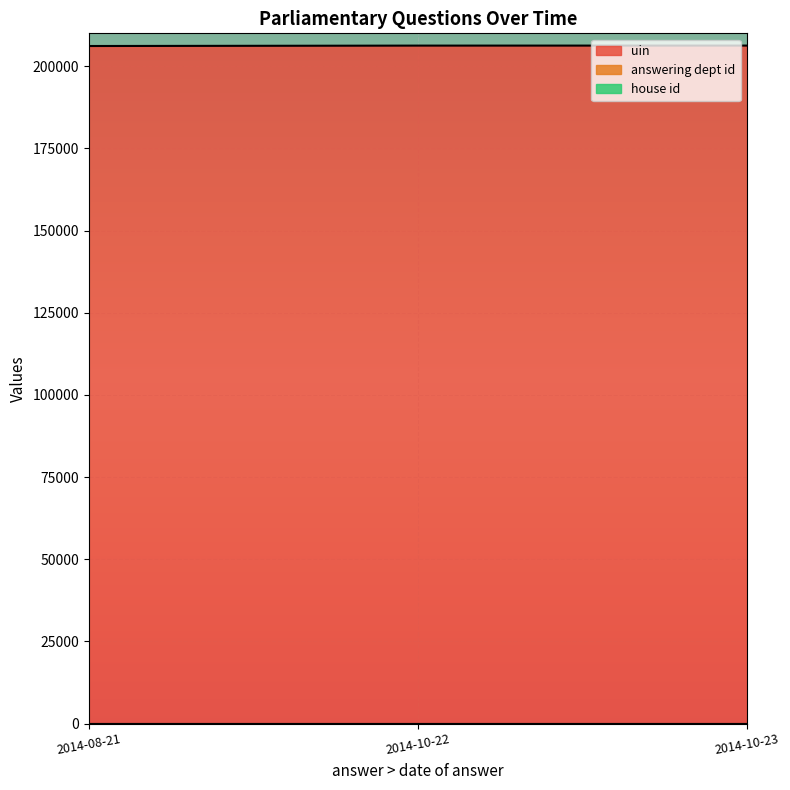

Which series has the widest spread of values?

uin